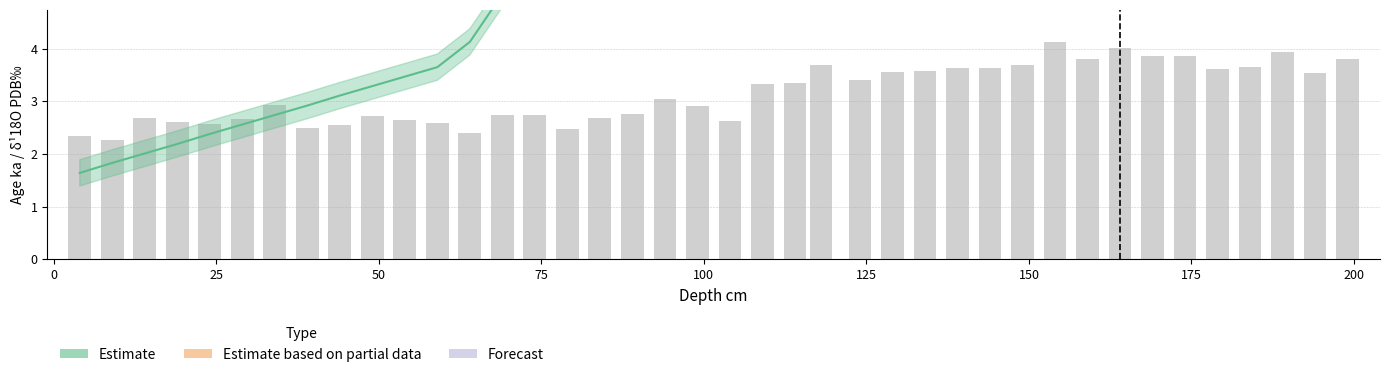

At which label does the data first exceed 3?

94